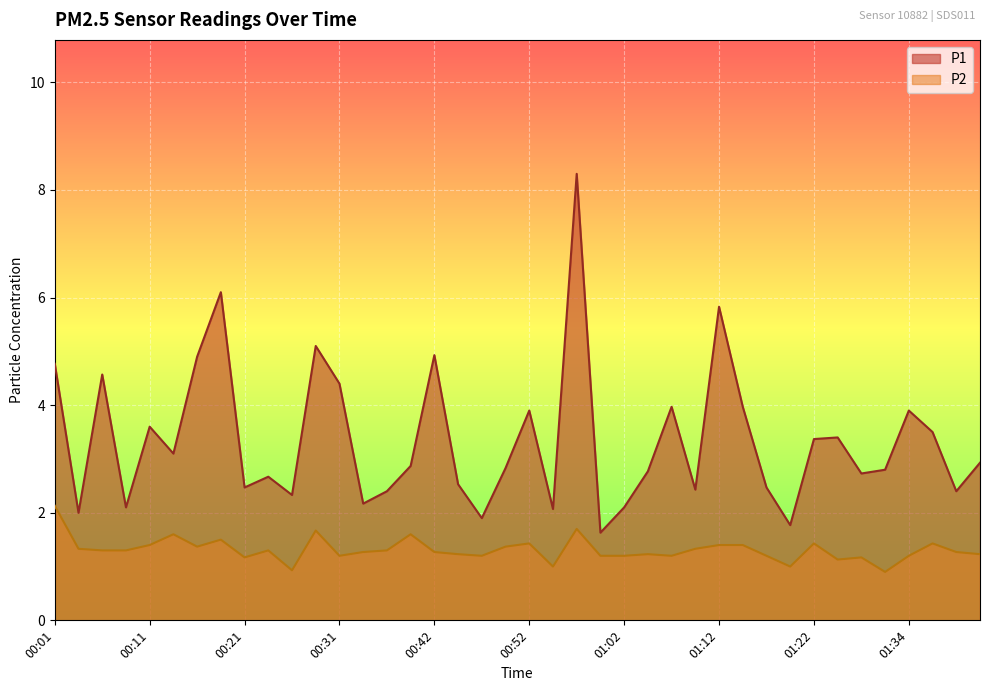

What is the value of the P2 point at the 10th from the left?

1.3